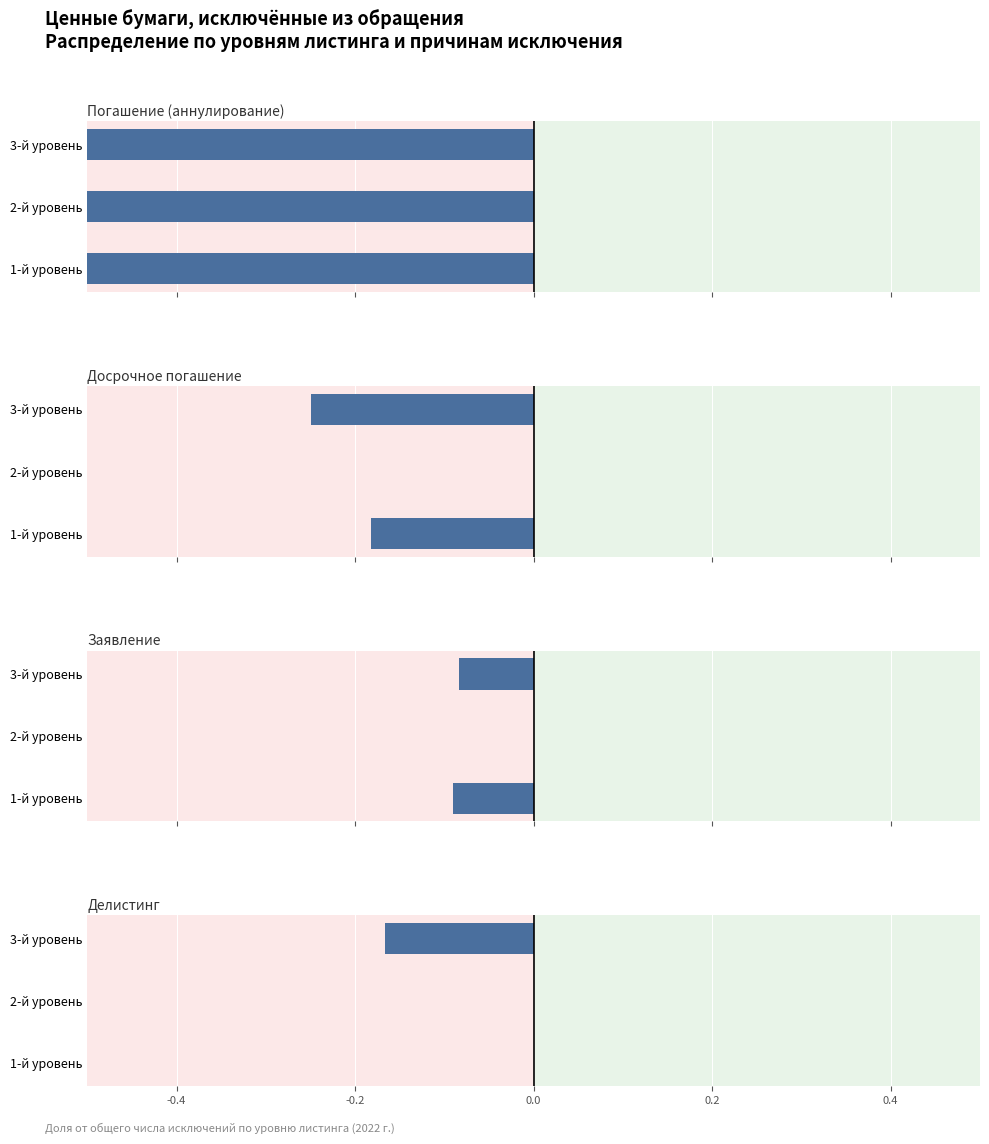

Reading left to right, what are all the values shown in this chart?

Погашение
(аннулирование): -0.6	-1.0	-0.5
Досрочное
погашение: -0.2	0.0	-0.2
Заявление: -0.1	0.0	-0.1
Делистинг: 0.0	0.0	-0.2